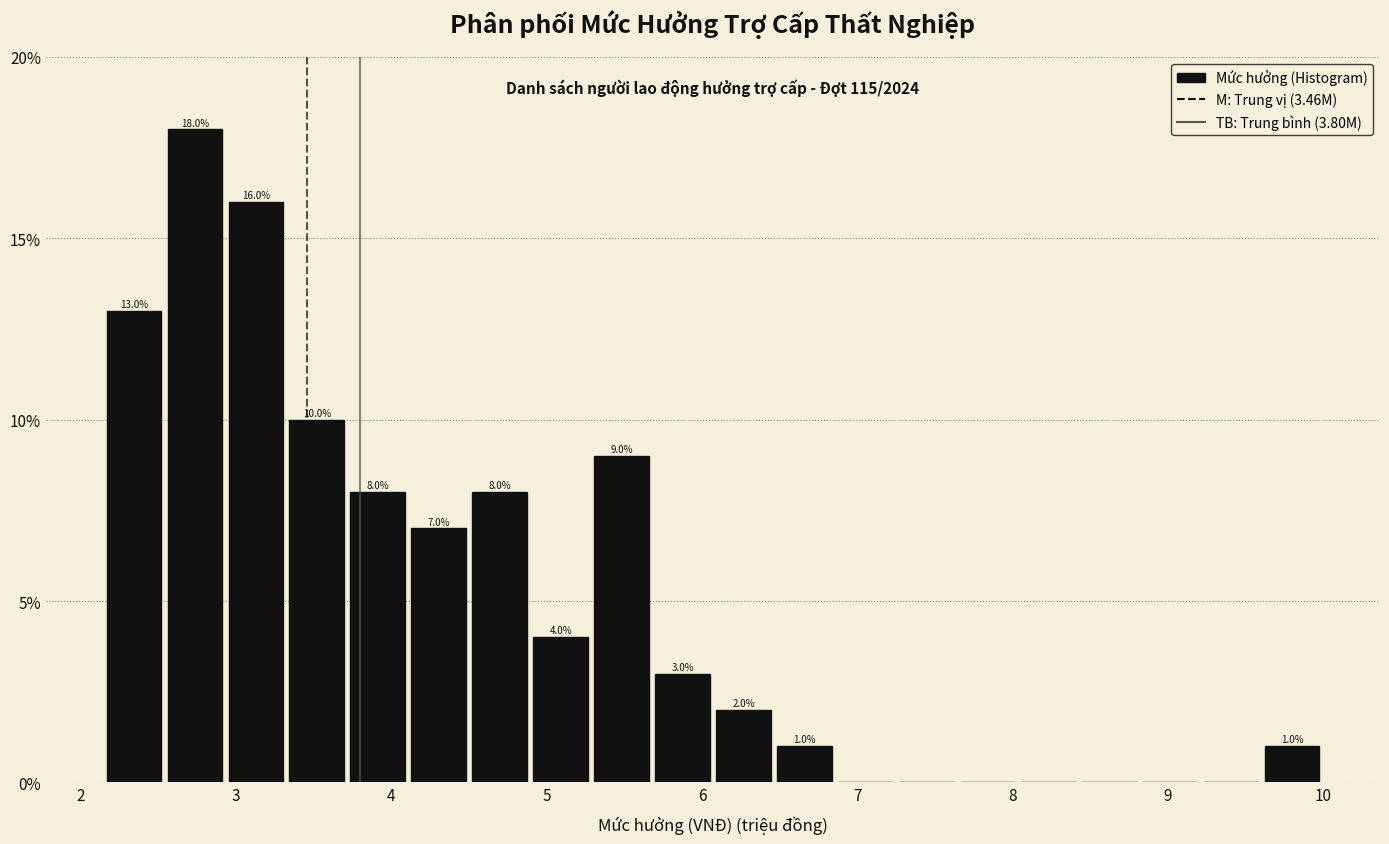

Around what value on the x-axis is the tallest bar? Give the approximate position of its centre, as read against the axis.

2.7